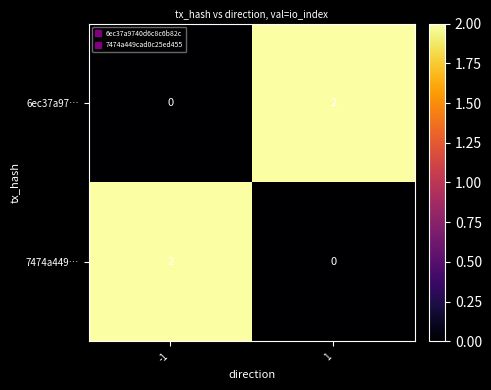

Reading left to right, transcribe all the data shown in this chart.

6ec37a97…: -1=0	1=2
7474a449…: -1=2	1=0